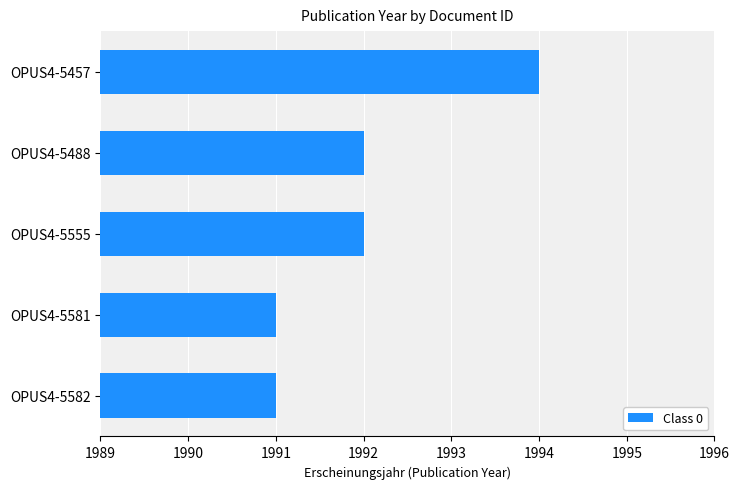

Reading bottom to top, transcribe all the data shown in this chart.

OPUS4-5582=1991	OPUS4-5581=1991	OPUS4-5555=1992	OPUS4-5488=1992	OPUS4-5457=1994